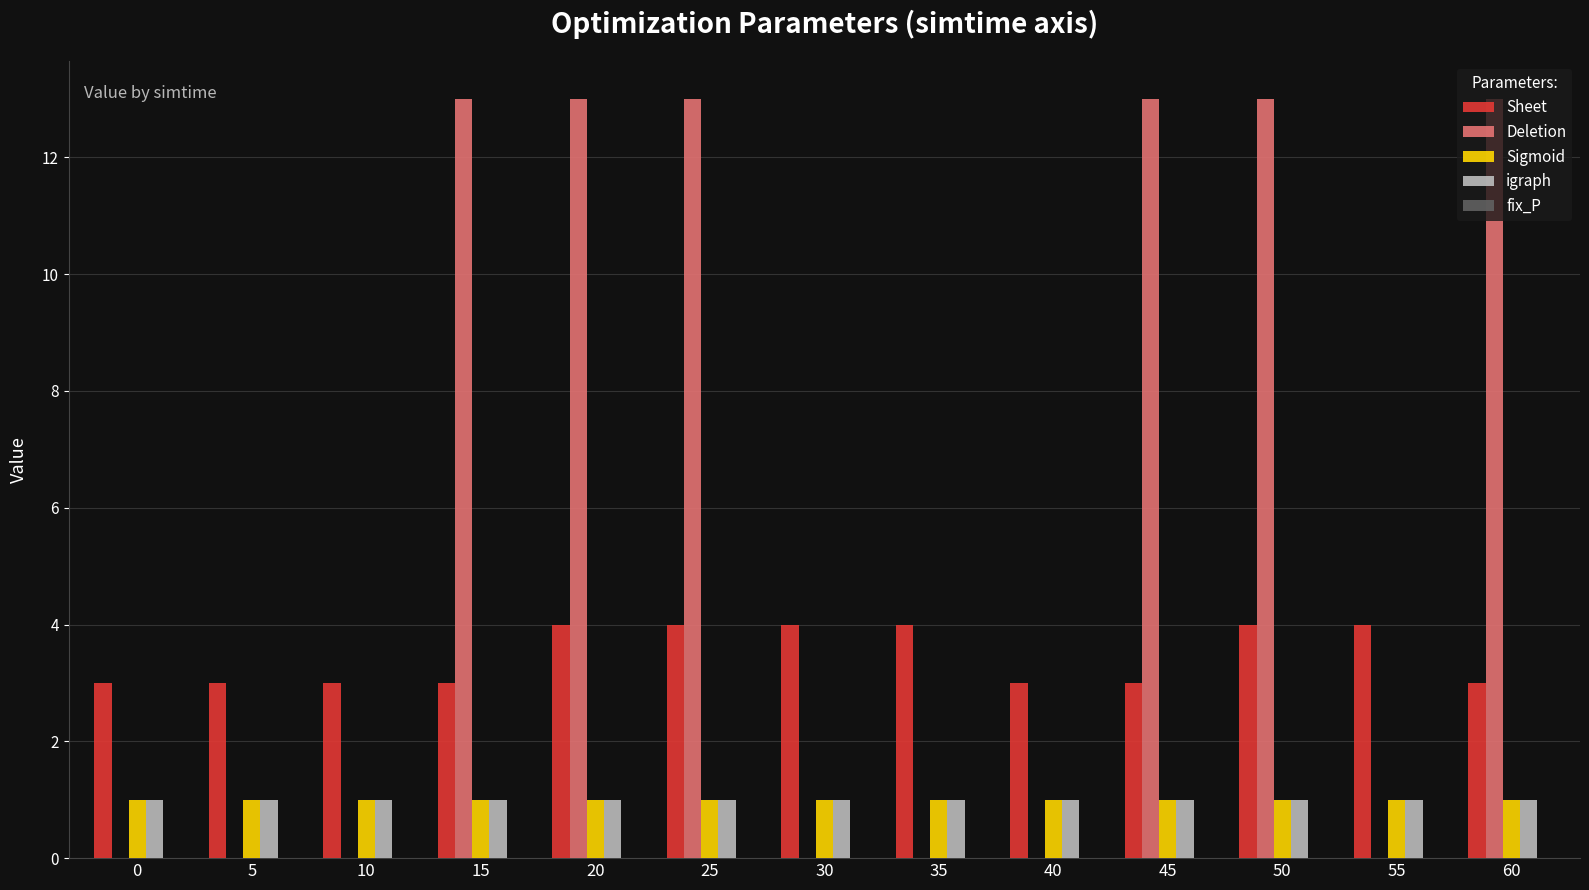

What is the sum of the Sheet values at 40 and 35?

7